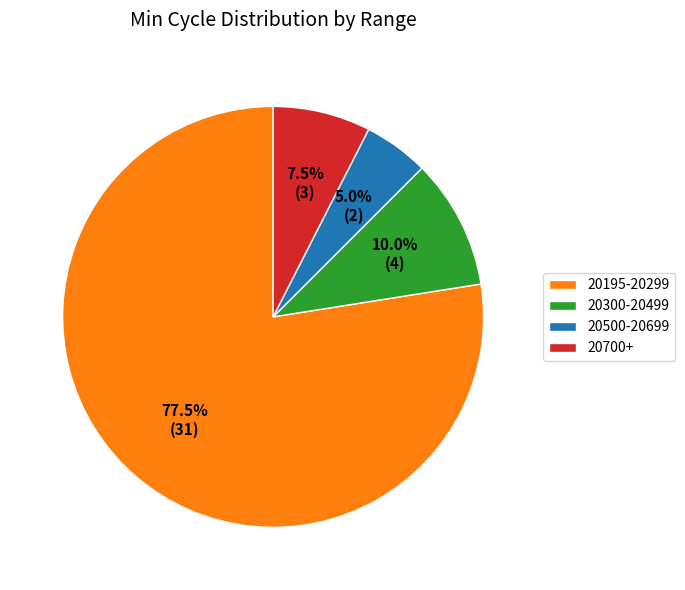

Is there any slice that represents more than half of the pie?

Yes